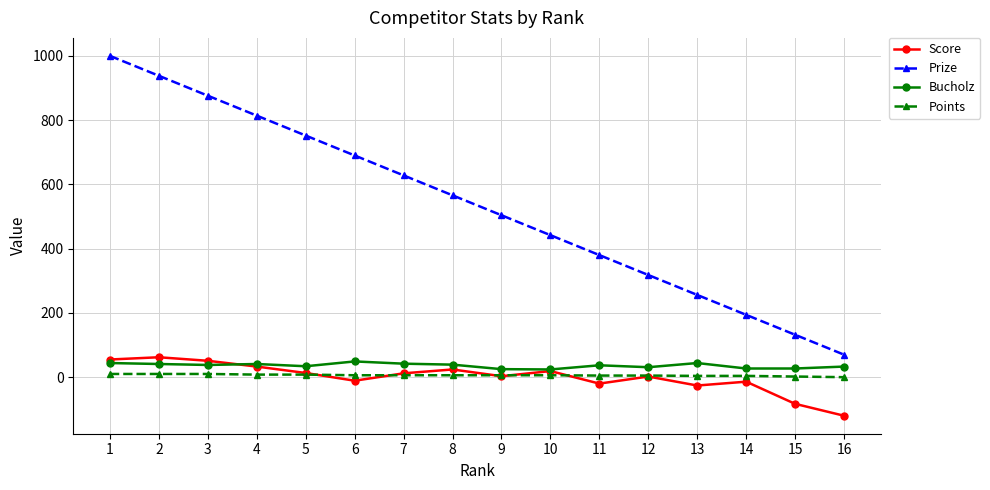

Does the chart have visible grid lines?

Yes